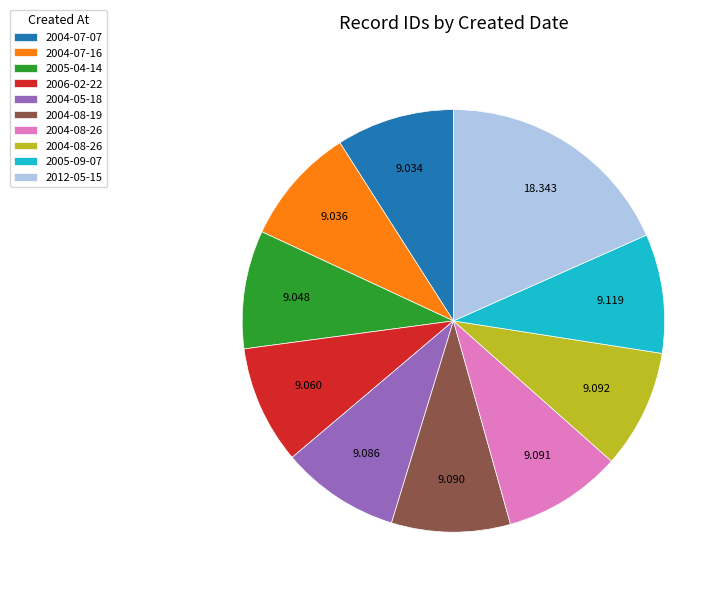

Count the number of slices in the pie.

10